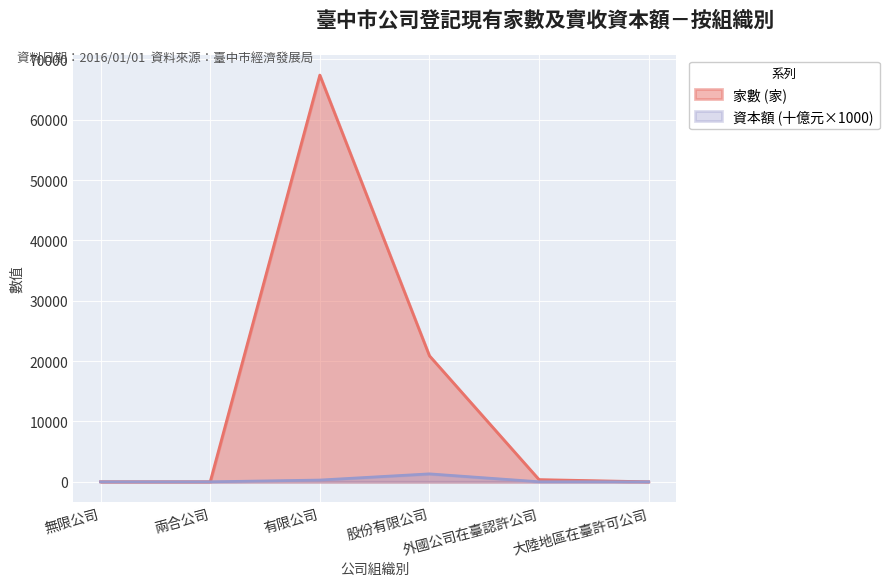

Which category has the highest value in the 家數 (家) series?

有限公司